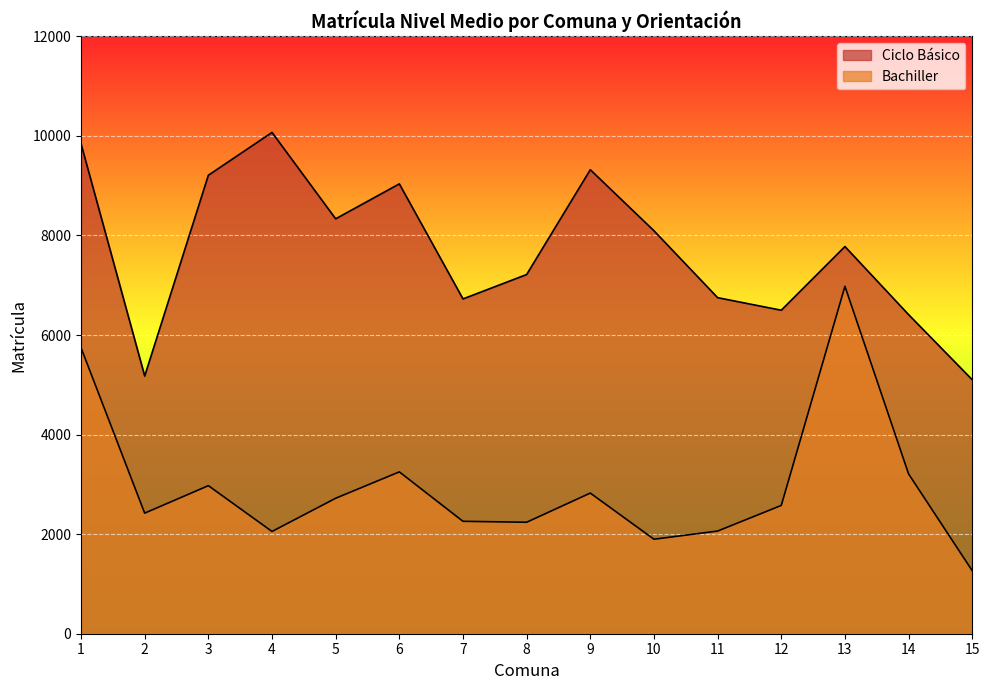

True or false: Bachiller and Ciclo Básico intersect in this chart.

False